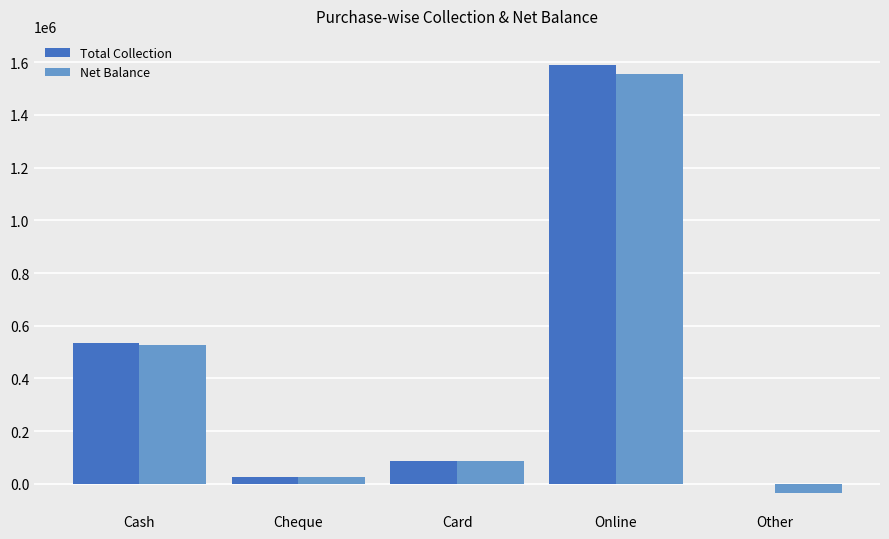

At which category is the sum across all series the highest?

Online